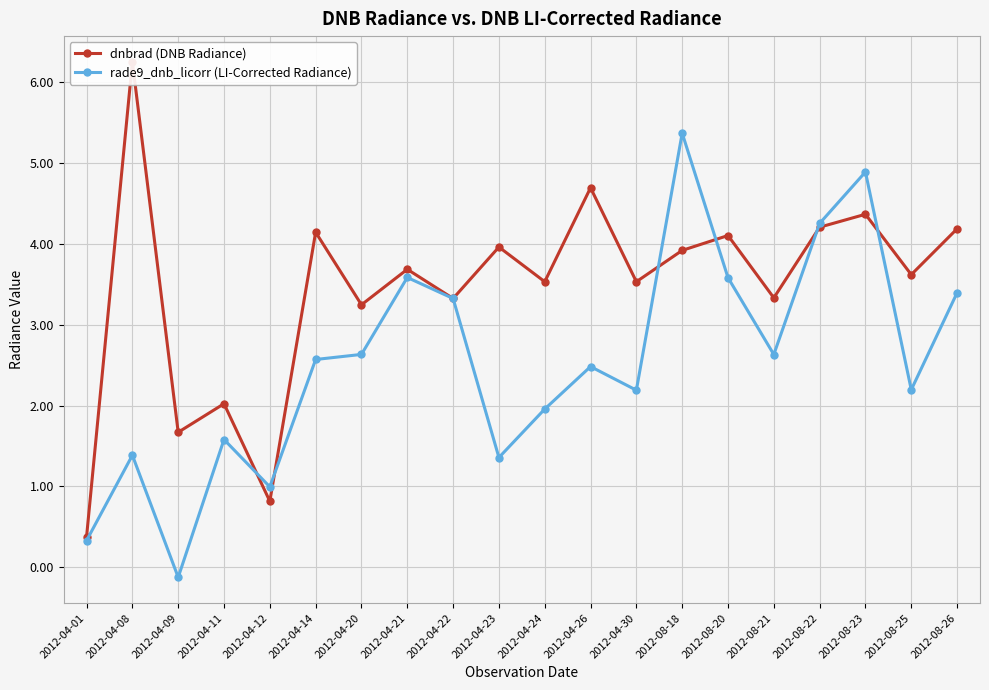

Which series has the largest range (max minus min)?

dnbrad (DNB Radiance)